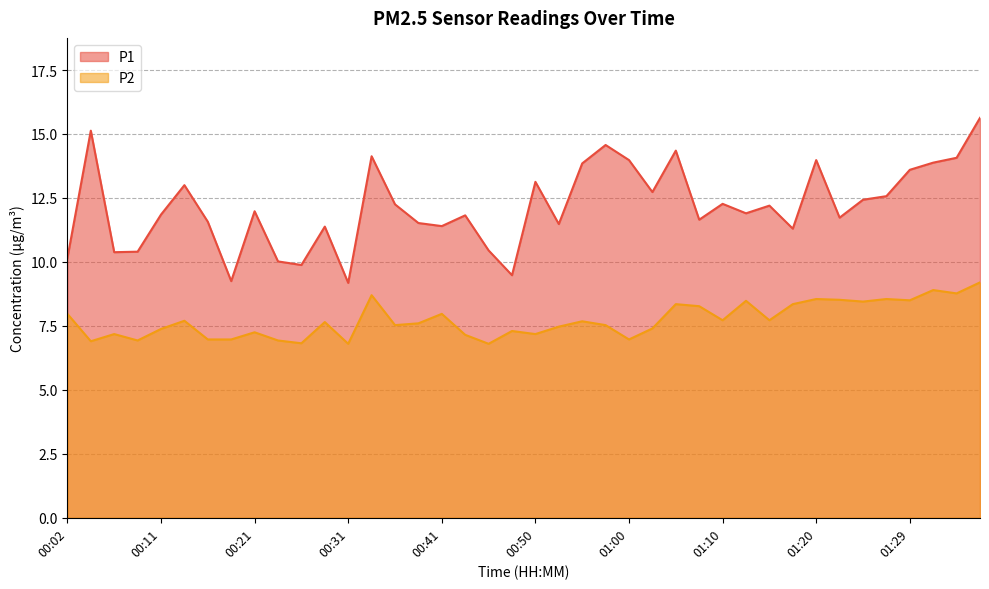

Which category has the lowest value across all series?

00:31